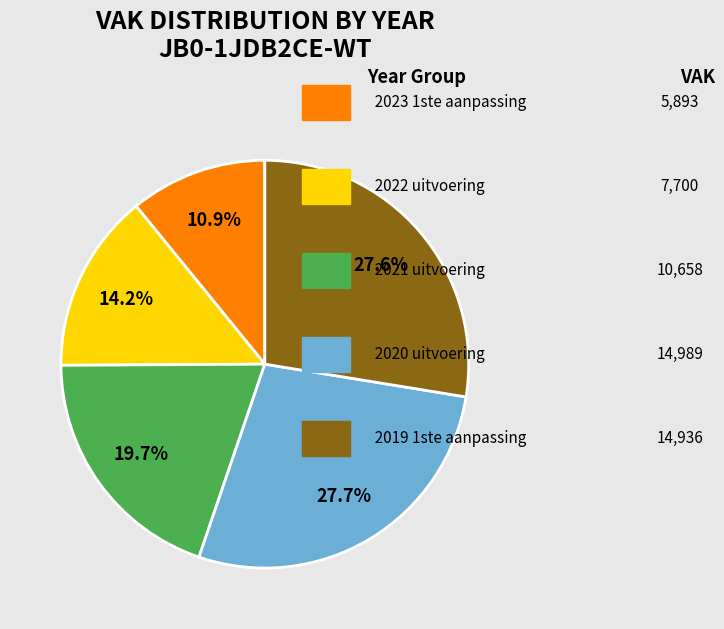

Rank the categories by value from lowest to highest.

2023 1ste aanpassing, 2022 uitvoering, 2021 uitvoering, 2019 1ste aanpassing, 2020 uitvoering